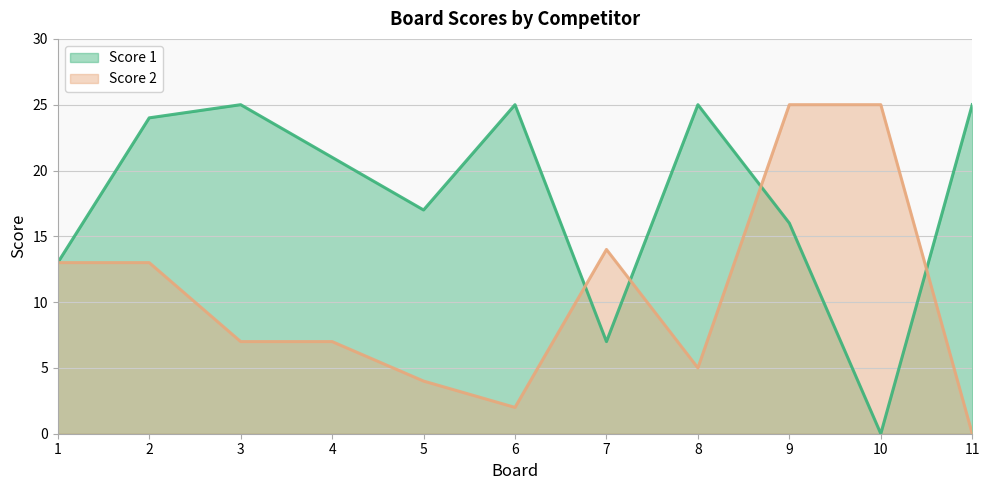

Reading right to left, list all the values displayed in this chart.

Score 1: 11=25	10=0	9=16	8=25	7=7	6=25	5=17	4=21	3=25	2=24	1=13
Score 2: 11=0	10=25	9=25	8=5	7=14	6=2	5=4	4=7	3=7	2=13	1=13